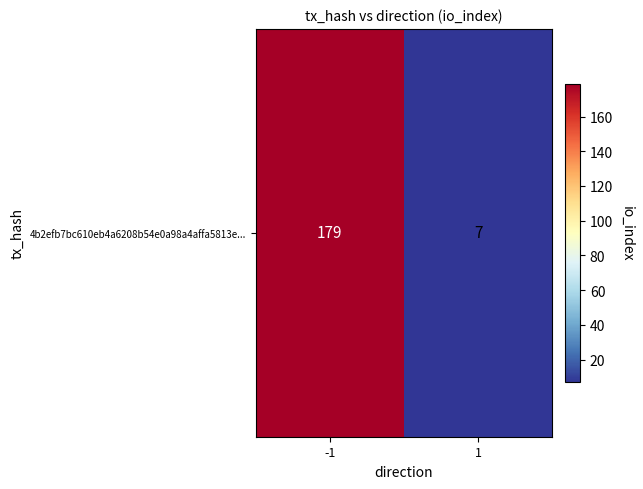

What is the difference between the maximum and minimum values?

172